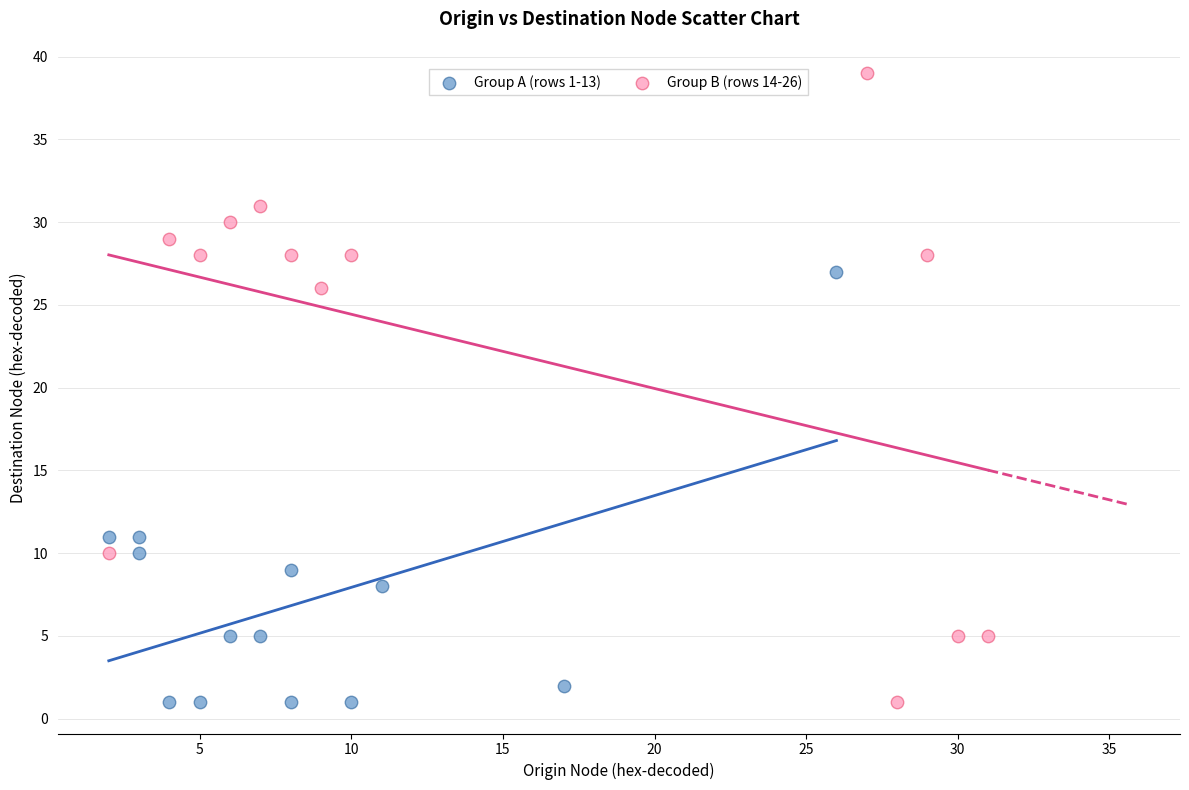

Which series reaches the maximum Y coordinate?

Group B (rows 14-26)